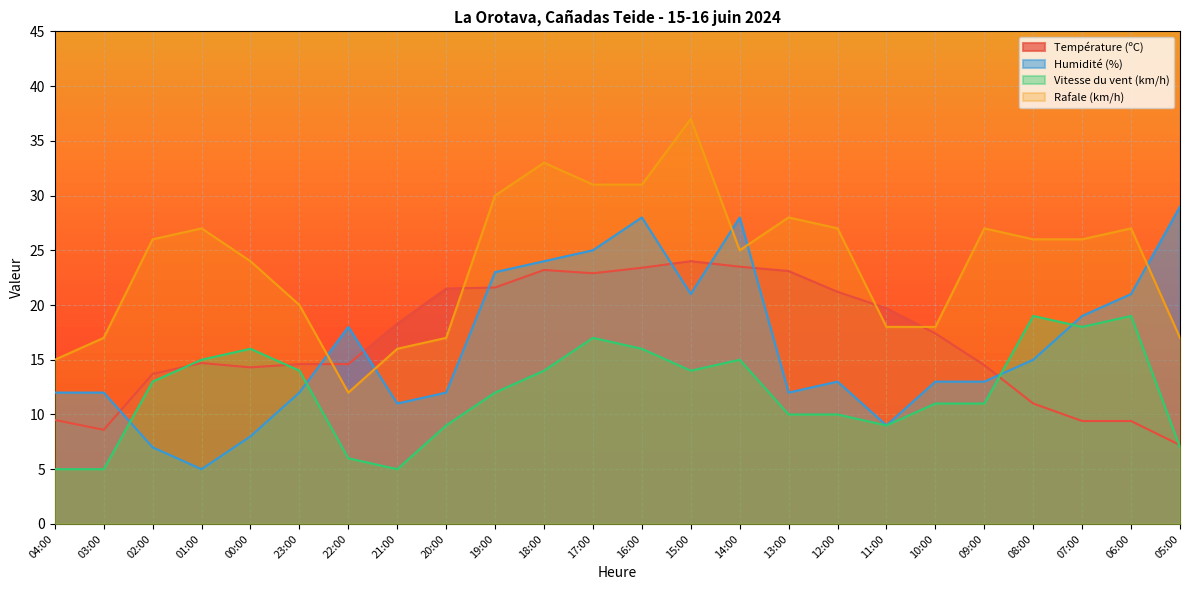

Where does the Humidité (%) series first go above 13?

22:00